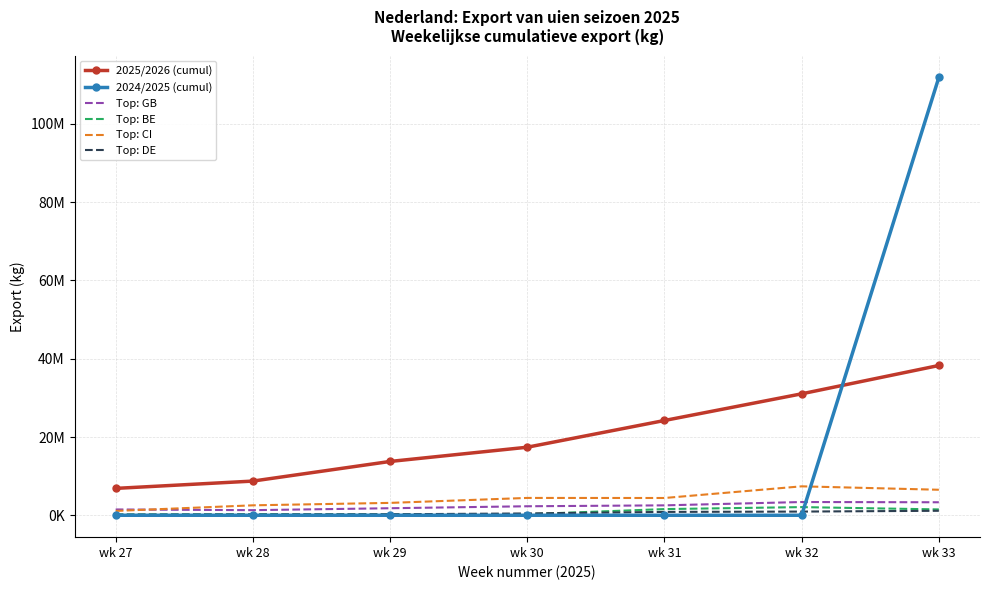

What is the lowest value of the Top: CI series?

1107500